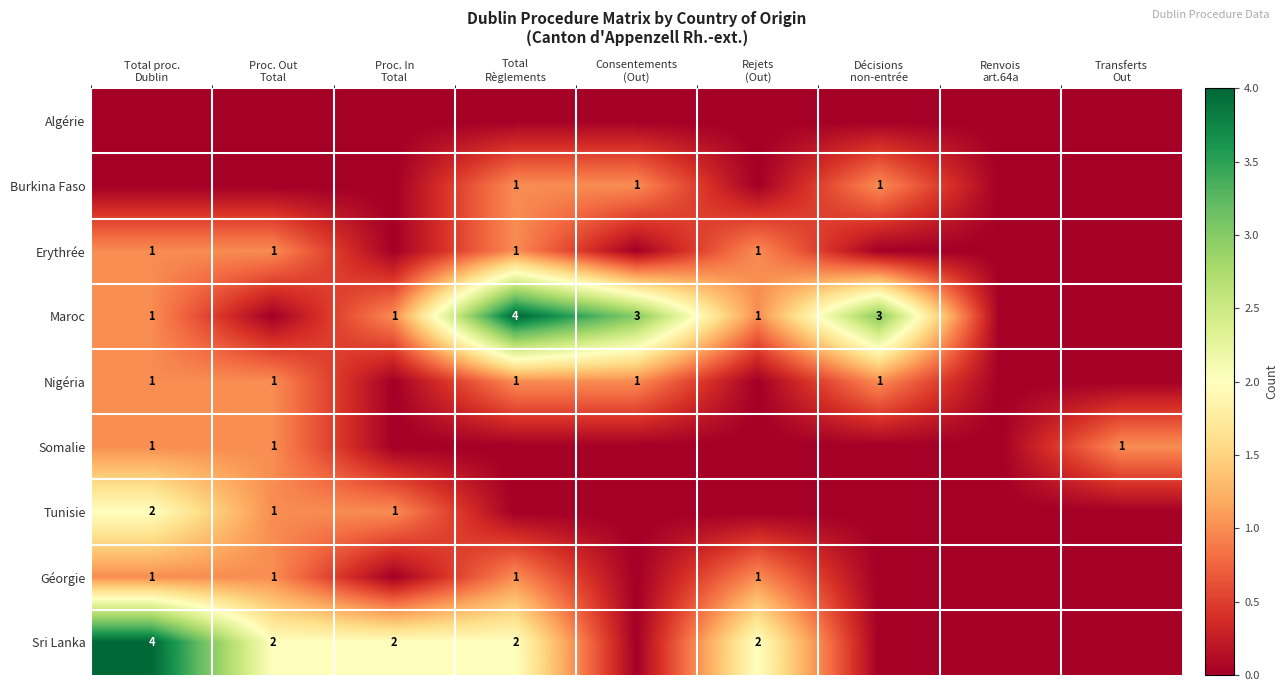

At which category is the sum across all series the highest?

Total proc.
Dublin